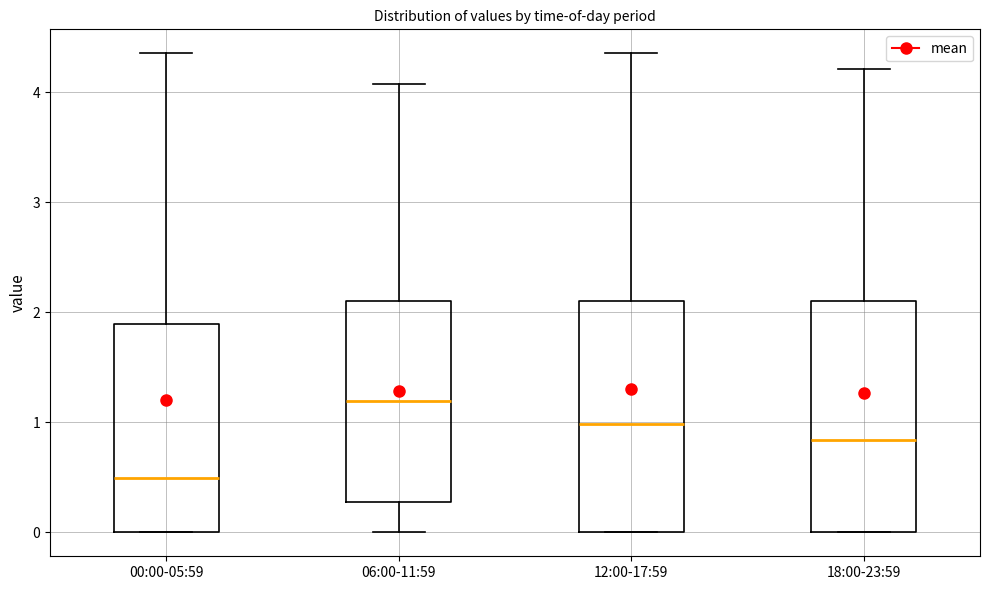

Reading left to right, read every box against the y-axis: the position of its median line, the range the box covers, and the ends of its whiskers. The values are not printed on the chart, so give them approximately, as read against the axis.

00:00-05:59: median 0.5, box 0.0 to 1.9, whiskers 0.0 to 4.4
06:00-11:59: median 1.2, box 0.3 to 2.1, whiskers 0.0 to 4.1
12:00-17:59: median 1.0, box 0.0 to 2.1, whiskers 0.0 to 4.4
18:00-23:59: median 0.8, box 0.0 to 2.1, whiskers 0.0 to 4.2